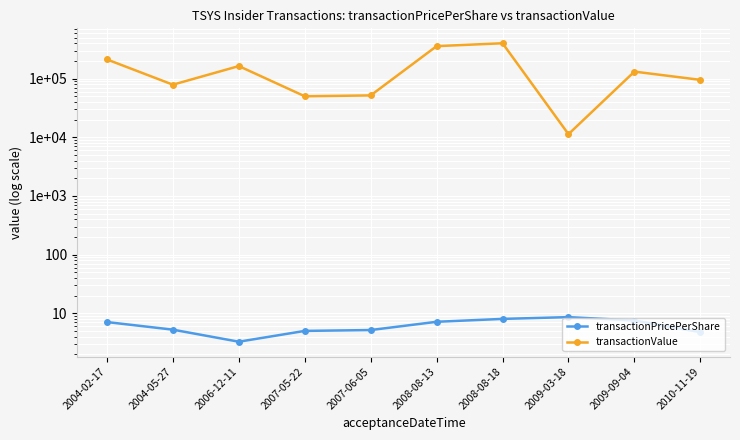

What is the difference between the transactionValue values at 2009-03-18 and 2004-02-17?

200918.0